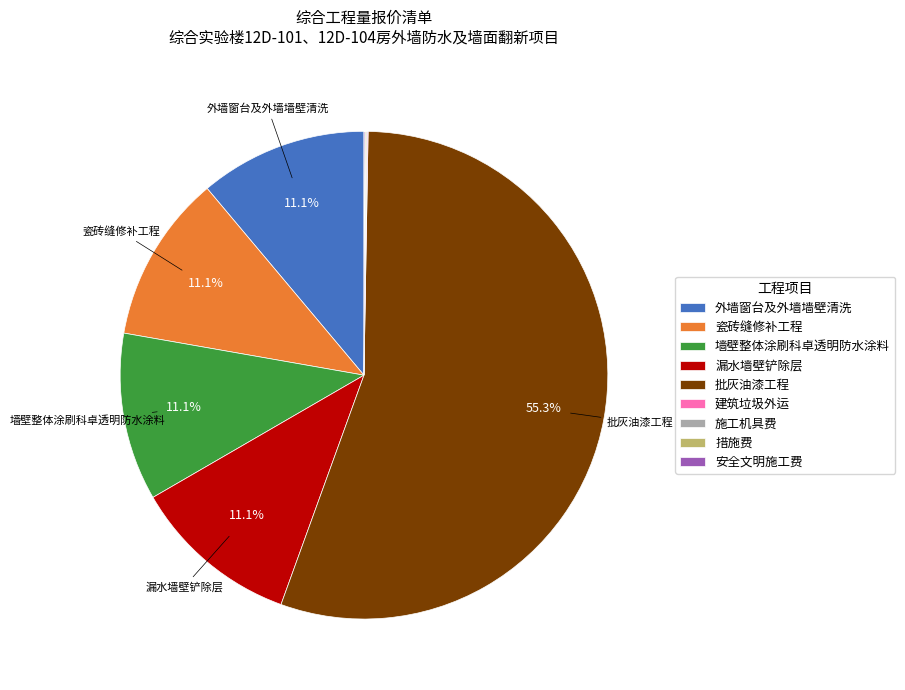

Do 漏水墙壁铲除层 and 瓷砖缝修补工程 together represent more than half of the pie?

No